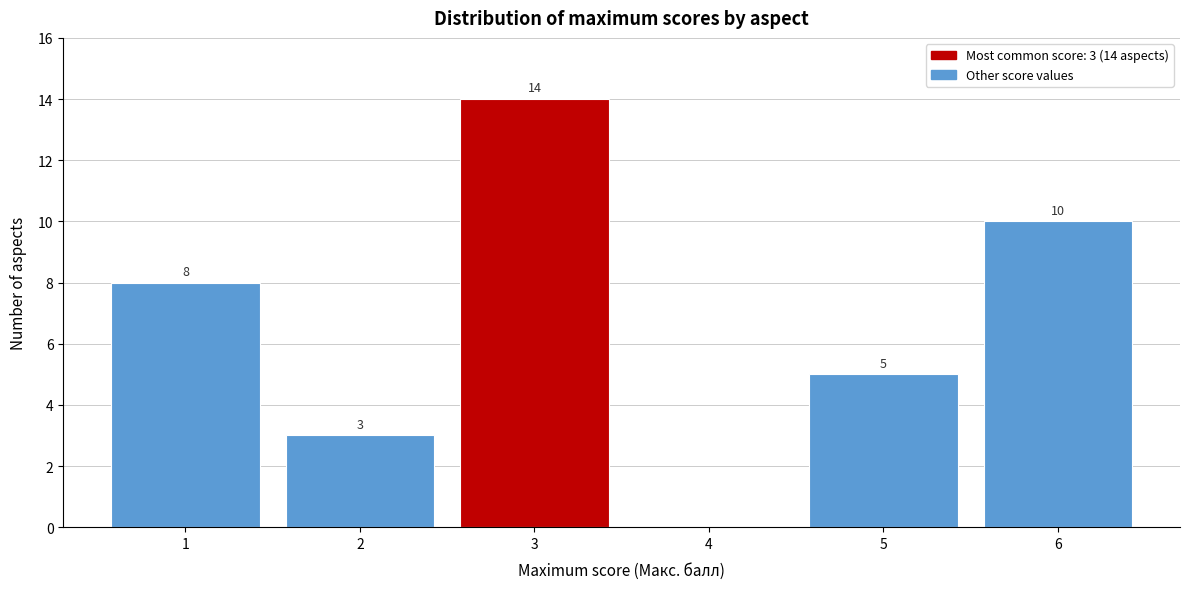

Reading left to right, extract all data points from this chart.

1=8	2=3	3=14	4=0	5=5	6=10